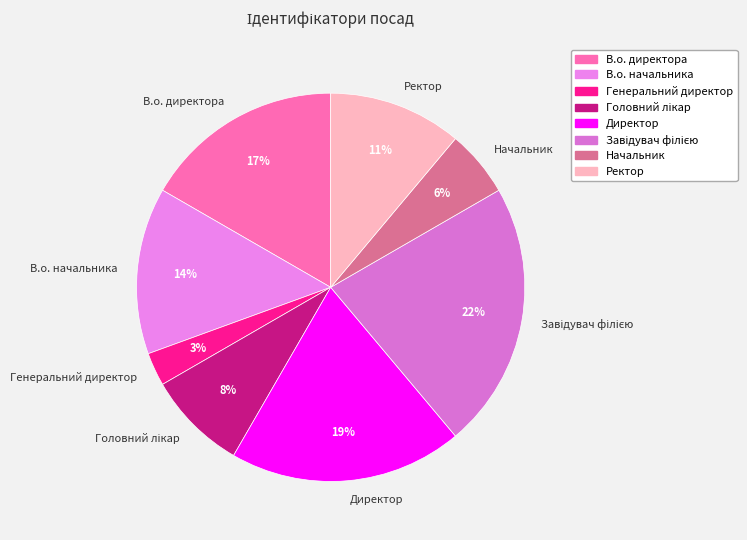

The Генеральний директор slice represents 3% of the pie. True or false?

True